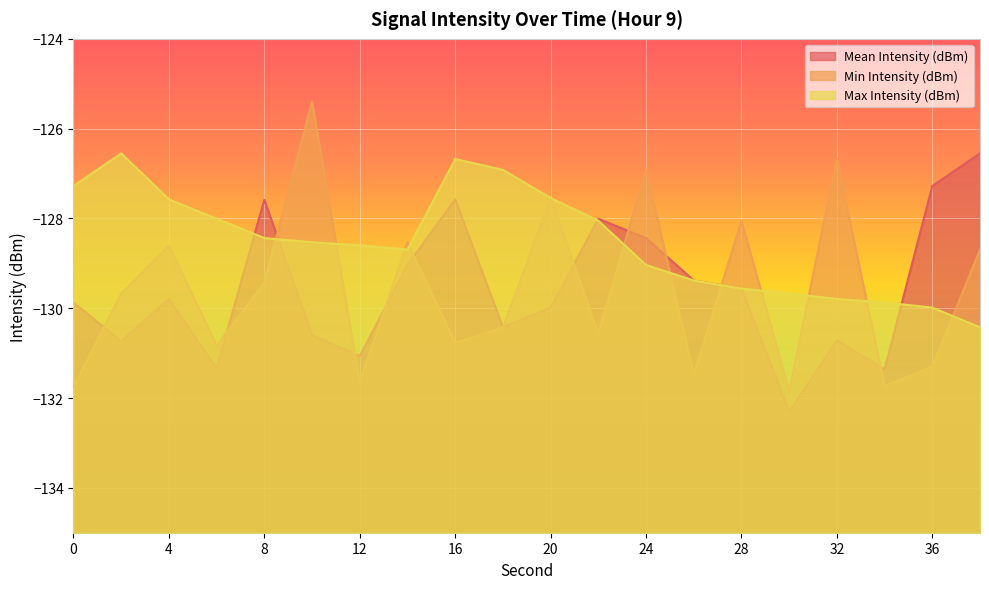

The value of Max Intensity (dBm) at 36 is -130.0. True or false?

True